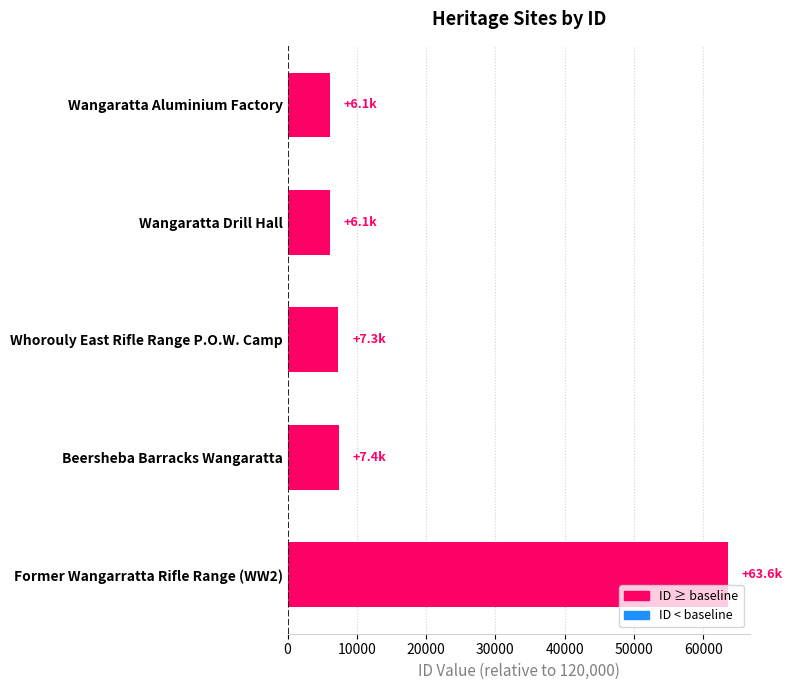

What is the label of the 5th bar from the bottom?

Wangaratta Aluminium Factory